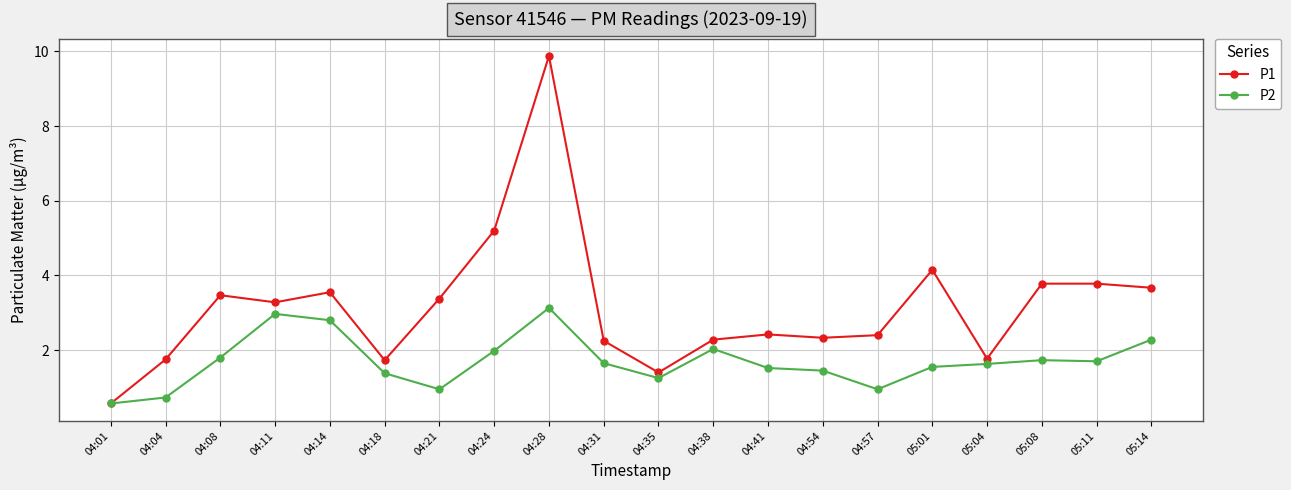

What is the difference between the highest and lowest values at 04:11?

0.3